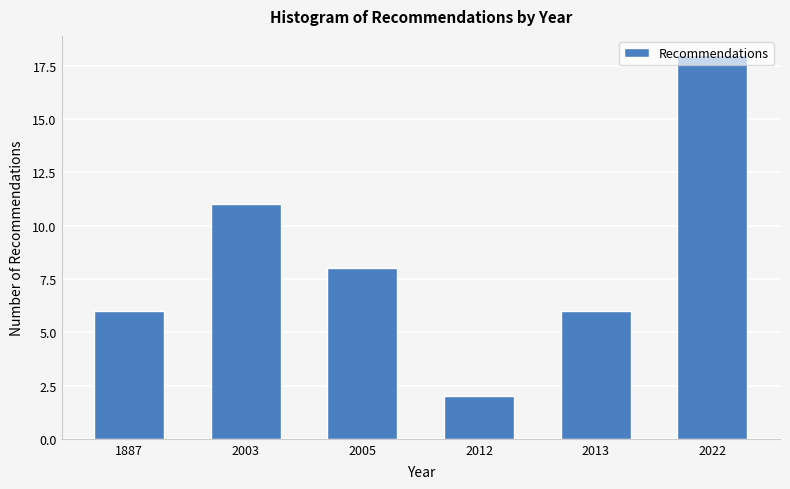

What is the difference between the maximum and minimum values?

16